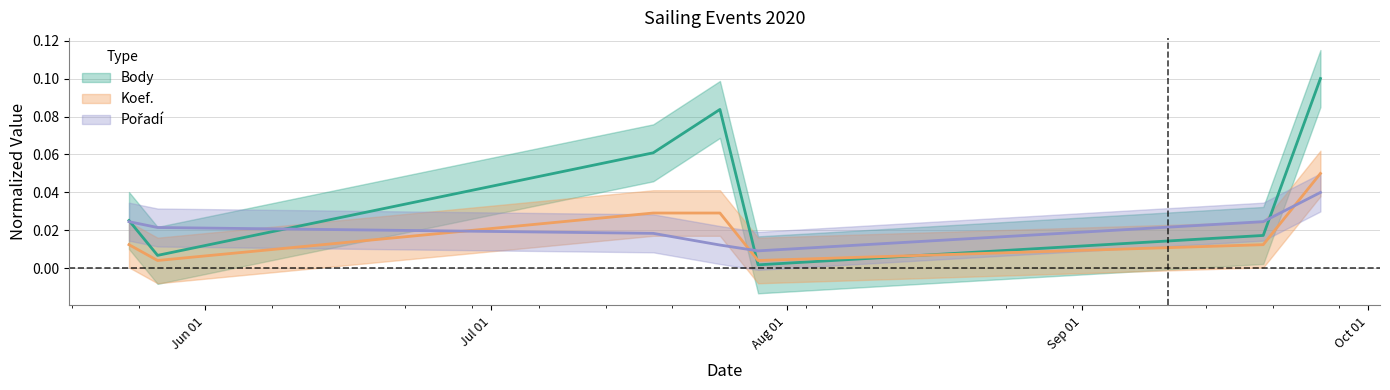

List the labels in order of Koef. value, largest first.

2020-09-26, 2020-07-18, 2020-07-25, 2020-05-24, 2020-09-20, 2020-05-27, 2020-07-29